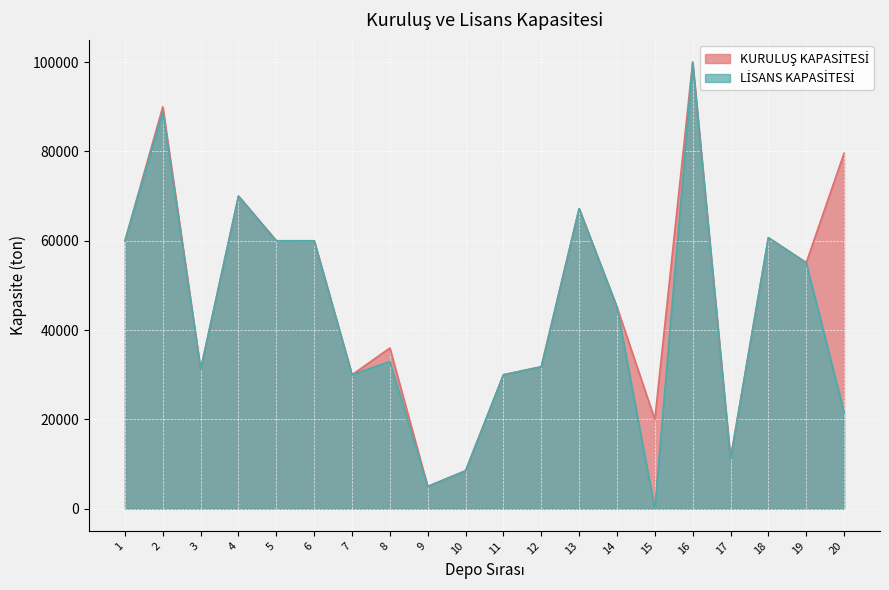

Does the chart display data point markers on the line(s)?

No